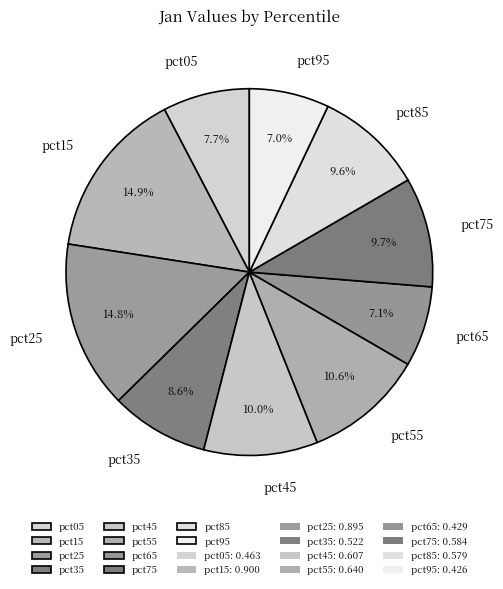

To the nearest percent, what portion does pct85 represent?

10%